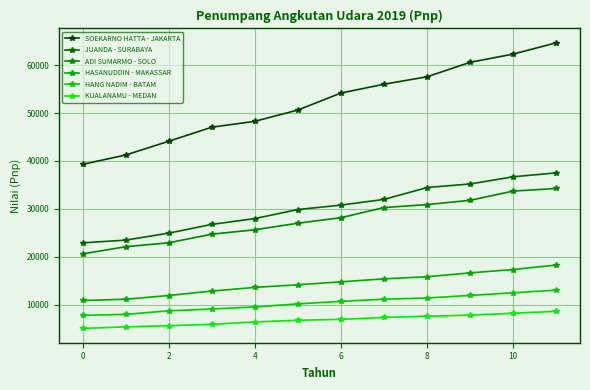

At how many categories does at least one series exceed 29265?

12